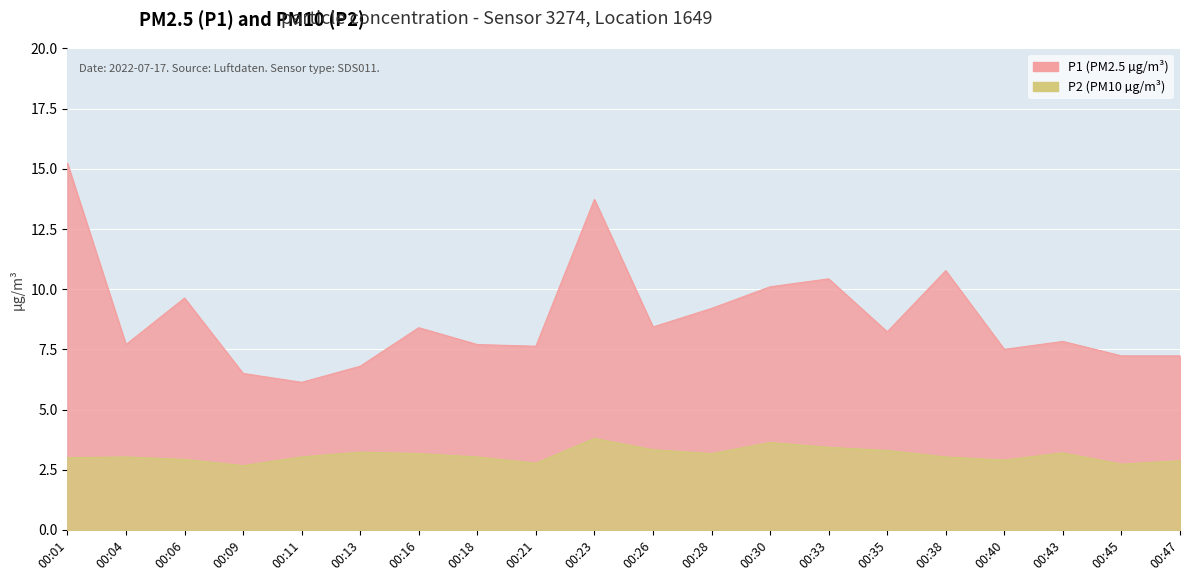

How many lines are shown in the chart?

2